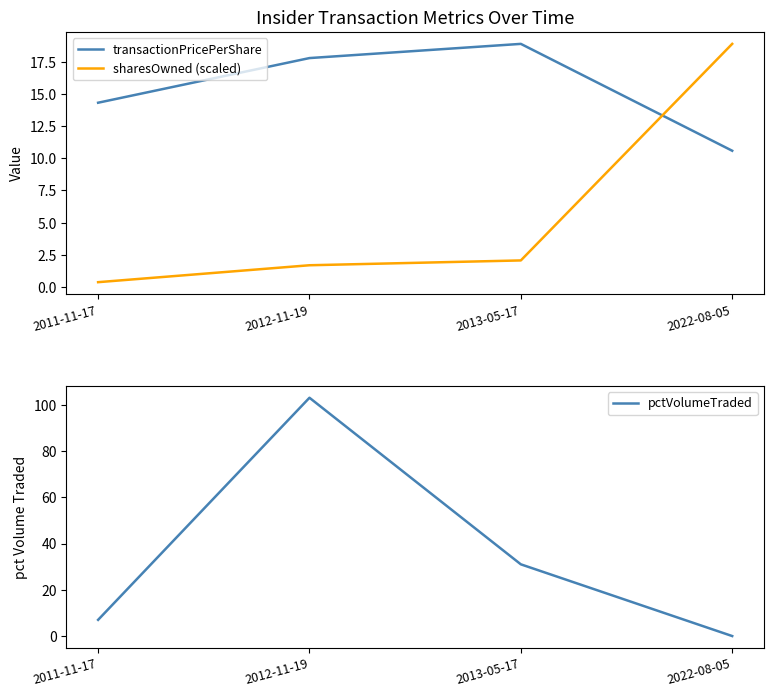

True or false: sharesOwned (scaled) has more than 2 points higher than both neighbors.

False